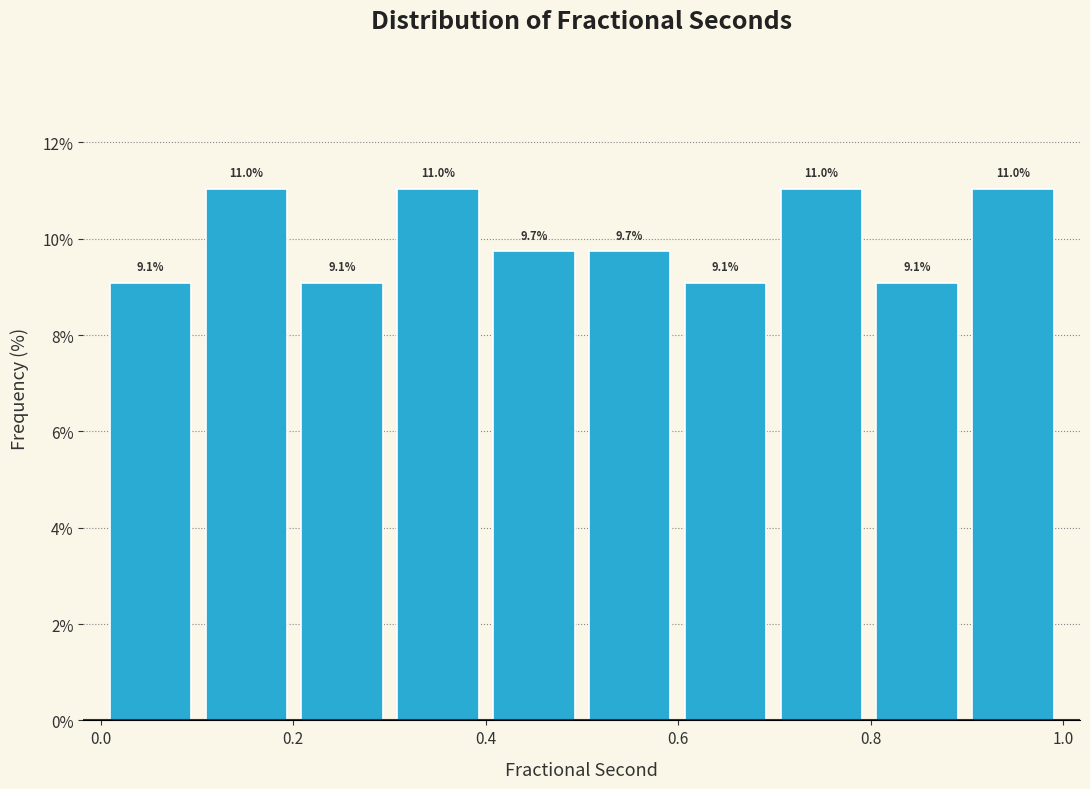

Reading left to right, transcribe this chart: for each bar, give the range it covers on the x-axis and its height. The bar edges are not printed on the chart, so give them approximately, as read against the axis.

0.0 to 0.1: 9.1
0.1 to 0.2: 11.0
0.2 to 0.3: 9.1
0.3 to 0.4: 11.0
0.4 to 0.5: 9.7
0.5 to 0.6: 9.7
0.6 to 0.7: 9.1
0.7 to 0.8: 11.0
0.8 to 0.9: 9.1
0.9 to 1.0: 11.0